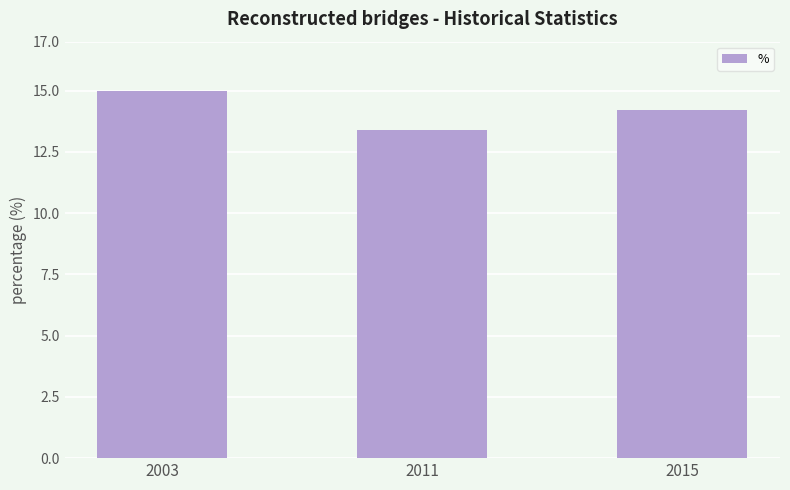

Is it true that the value at 2011 is 13.4?

True